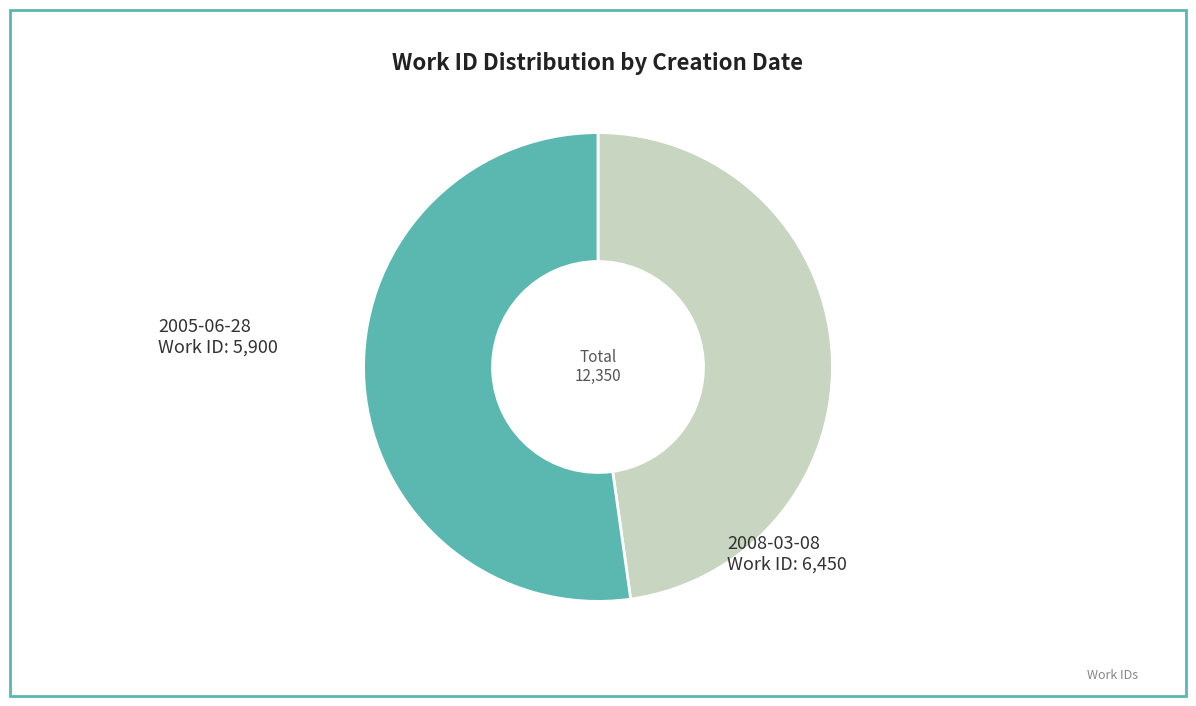

How many segments does this pie chart have?

2